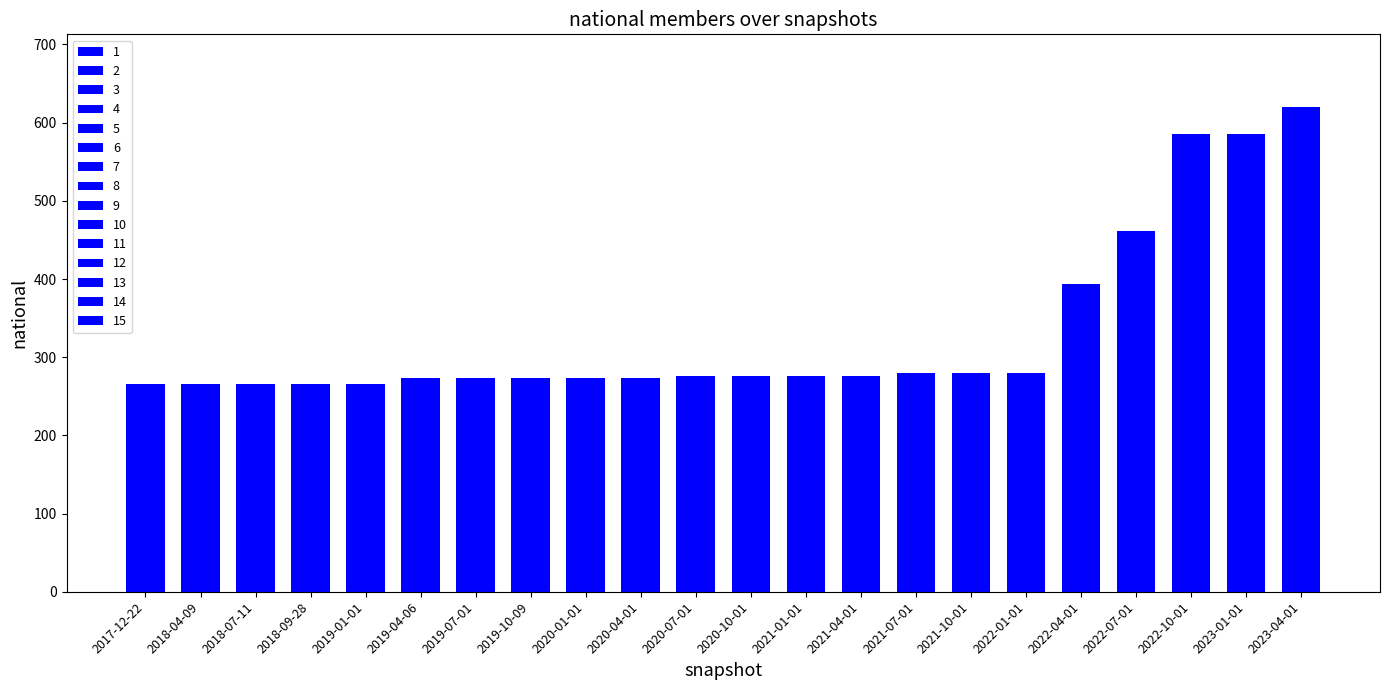

Reading left to right, extract all data points from this chart.

2017-12-22=266	2018-04-09=266	2018-07-11=266	2018-09-28=266	2019-01-01=266	2019-04-06=273	2019-07-01=273	2019-10-09=273	2020-01-01=273	2020-04-01=273	2020-07-01=276	2020-10-01=276	2021-01-01=276	2021-04-01=276	2021-07-01=280	2021-10-01=280	2022-01-01=280	2022-04-01=394	2022-07-01=462	2022-10-01=586	2023-01-01=586	2023-04-01=620